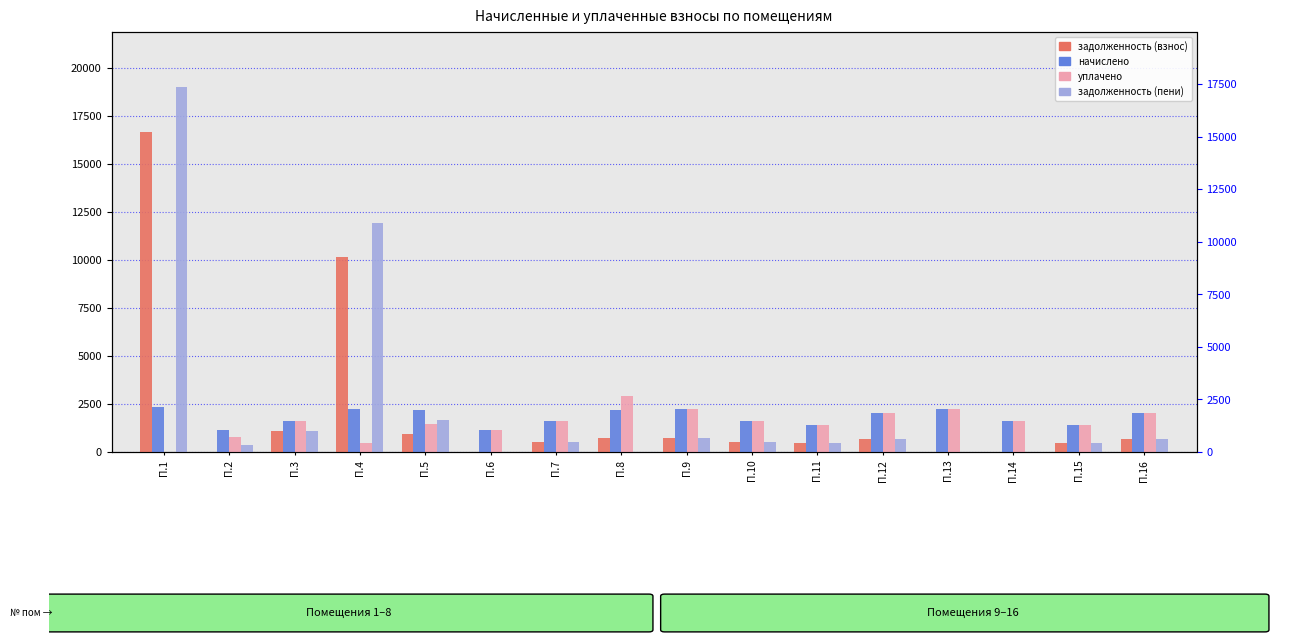

How many bars are there in each group?

4